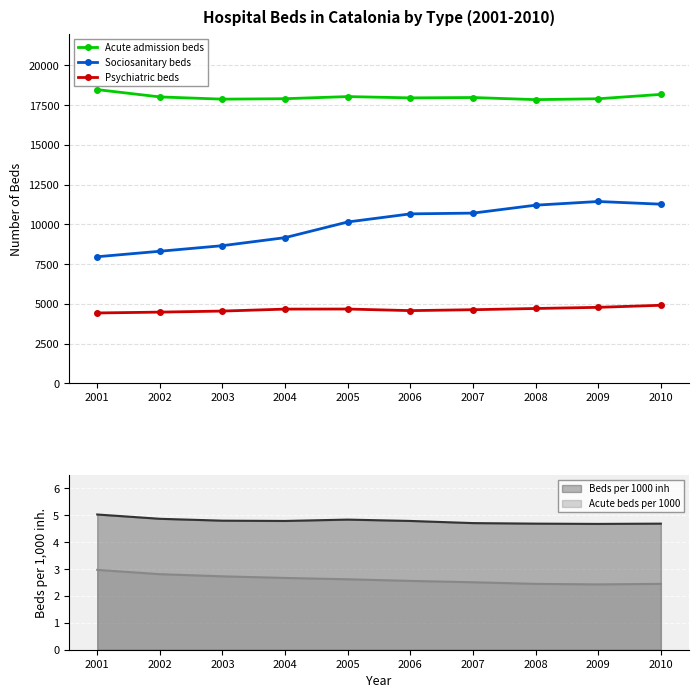

At which label does Psychiatric beds first exceed 4665?

2005